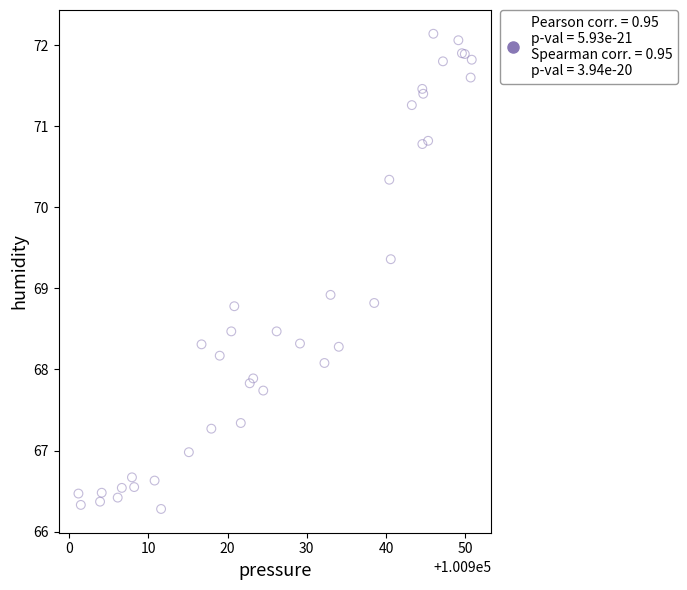

What Y value in the scatter plot is closest to 69?

68.9